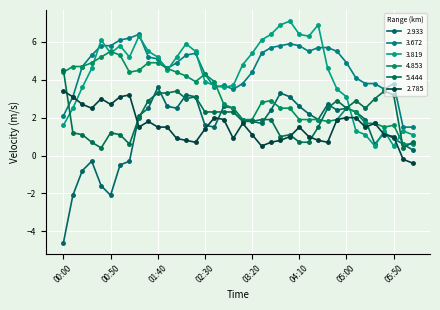

True or false: 2.785 has more than 1 points higher than both neighbors.

True